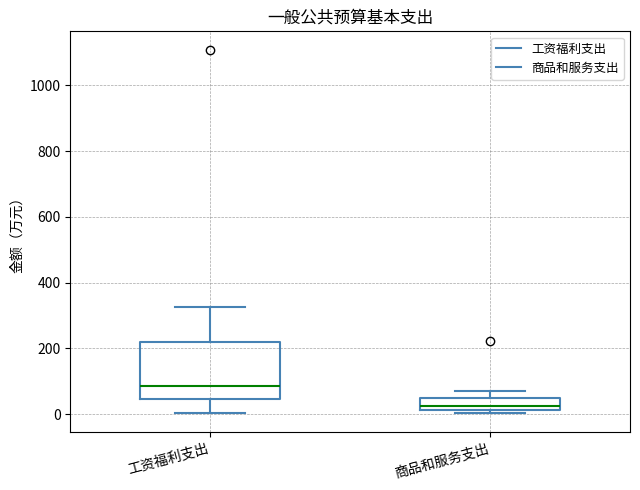

Which box's median line is the lowest?

商品和服务支出